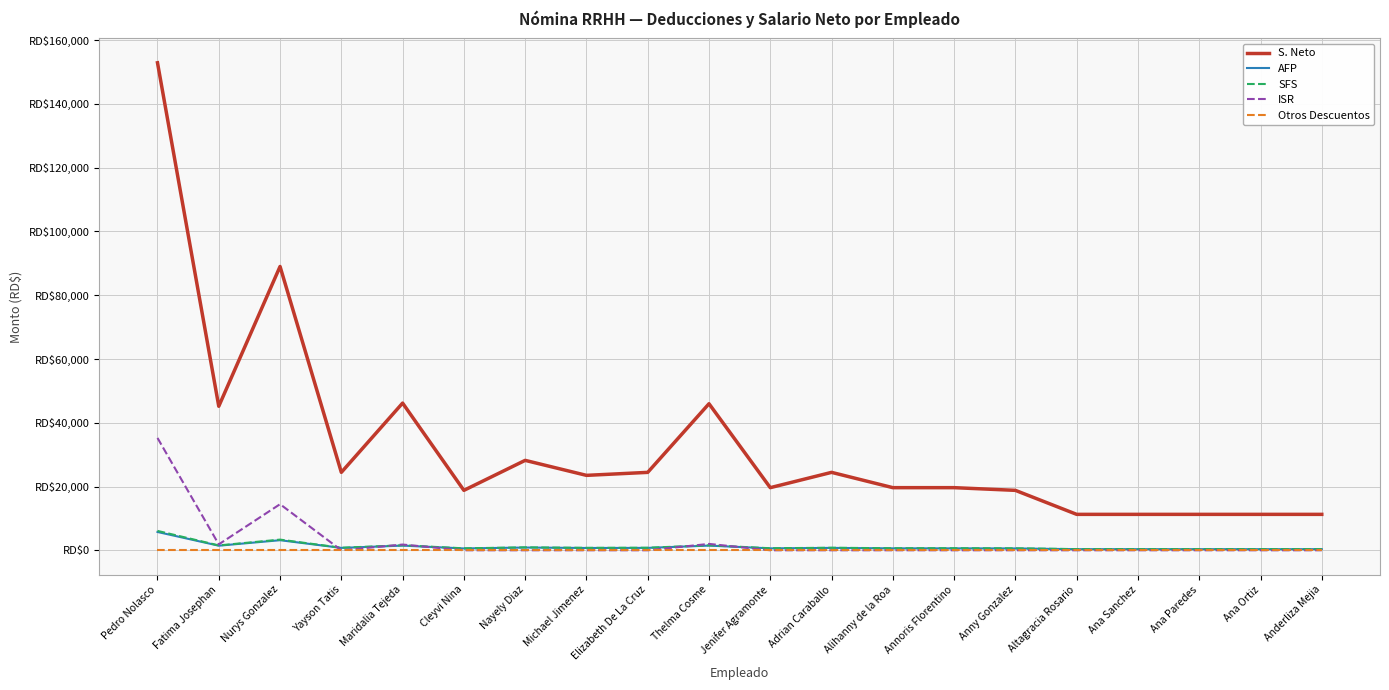

What are all the series names shown in the legend?

S. Neto, AFP, SFS, ISR, Otros Descuentos